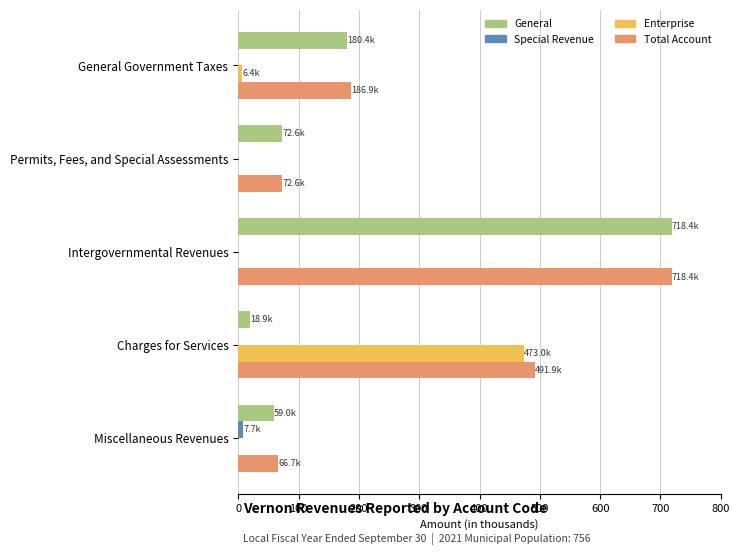

Which series has the largest total across all categories?

Total Account